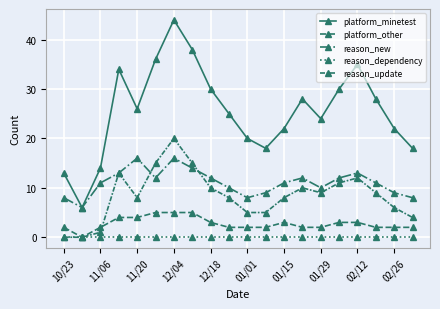

What is the sum of all reason_new values?

221